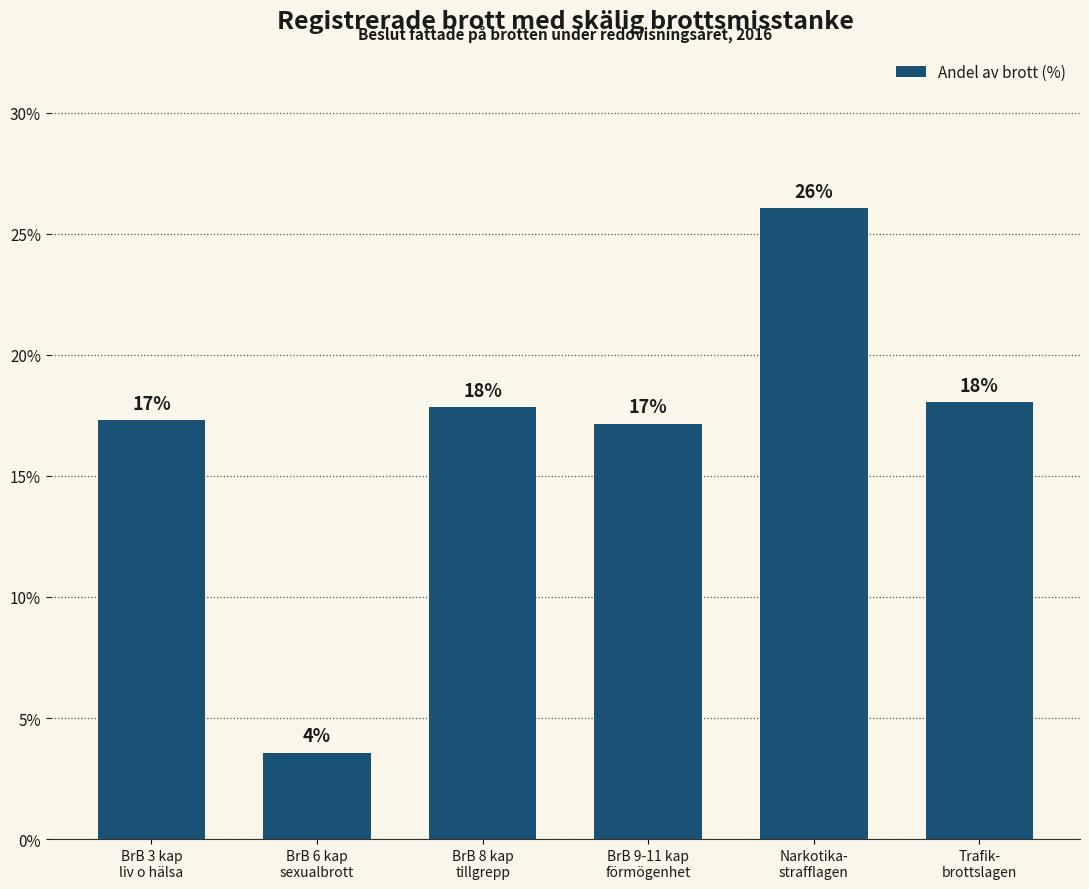

What is the greatest value displayed?

26.1